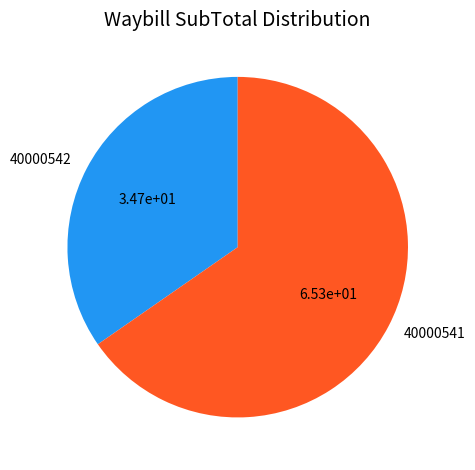

Does any single category account for the majority?

Yes